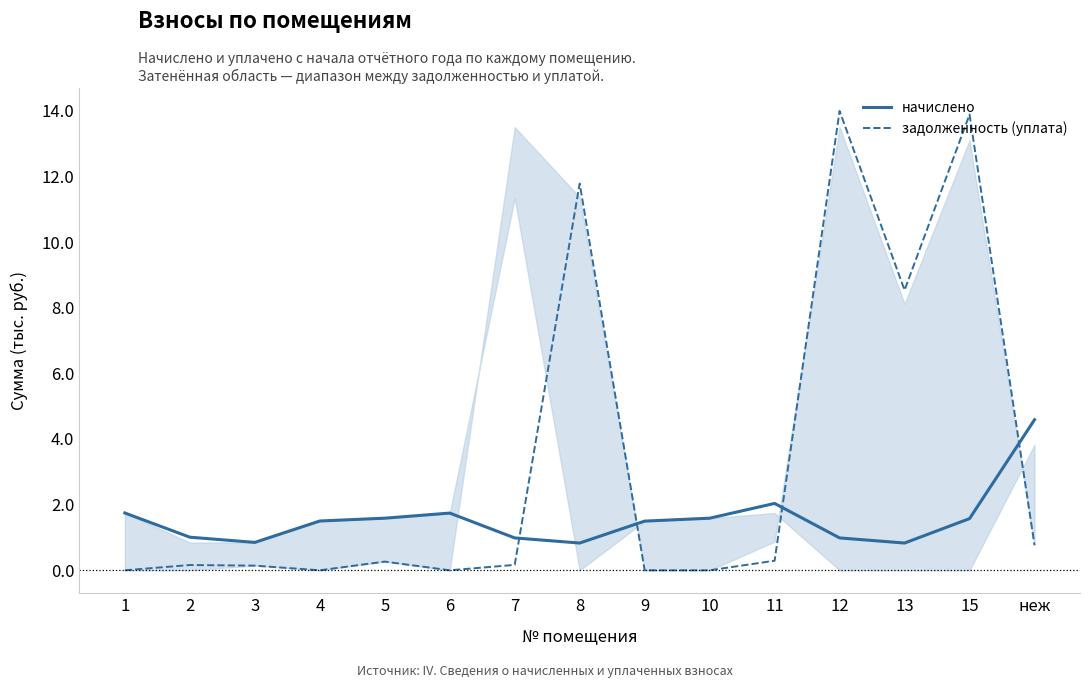

Which series ends up on top after the final intersection of начислено and задолженность (уплата)?

начислено